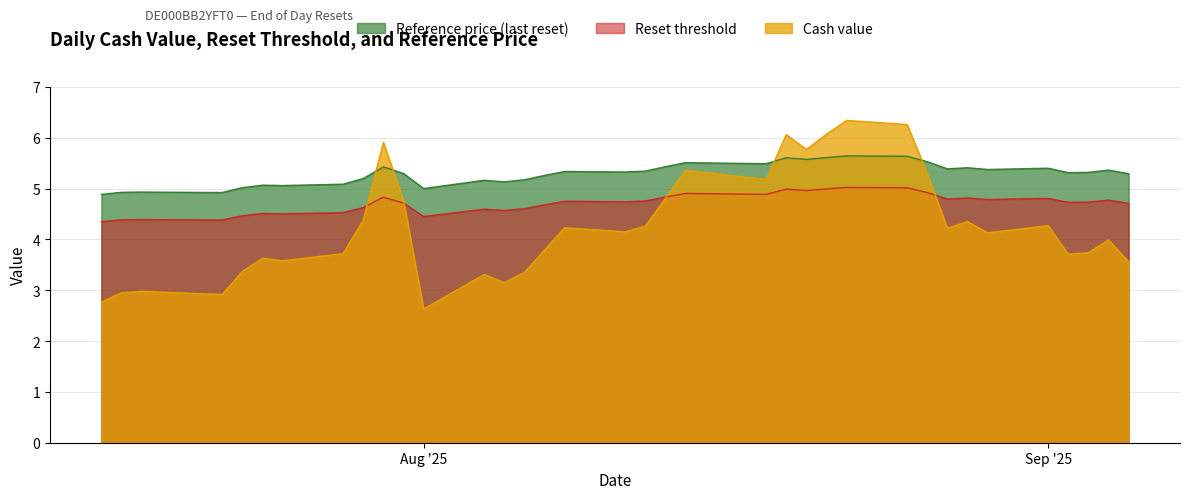

List the labels in order of Cash value value, smallest first.

2025-08-01, 2025-07-16, 2025-07-22, 2025-07-21, 2025-07-17, 2025-07-18, 2025-08-05, 2025-08-04, 2025-08-06, 2025-07-23, 2025-09-05, 2025-07-25, 2025-07-24, 2025-09-02, 2025-07-28, 2025-09-03, 2025-08-07, 2025-09-04, 2025-08-29, 2025-08-11, 2025-08-27, 2025-08-08, 2025-08-12, 2025-09-01, 2025-08-28, 2025-07-29, 2025-07-31, 2025-08-13, 2025-08-18, 2025-08-26, 2025-08-14, 2025-08-20, 2025-07-30, 2025-08-19, 2025-08-21, 2025-08-25, 2025-08-22